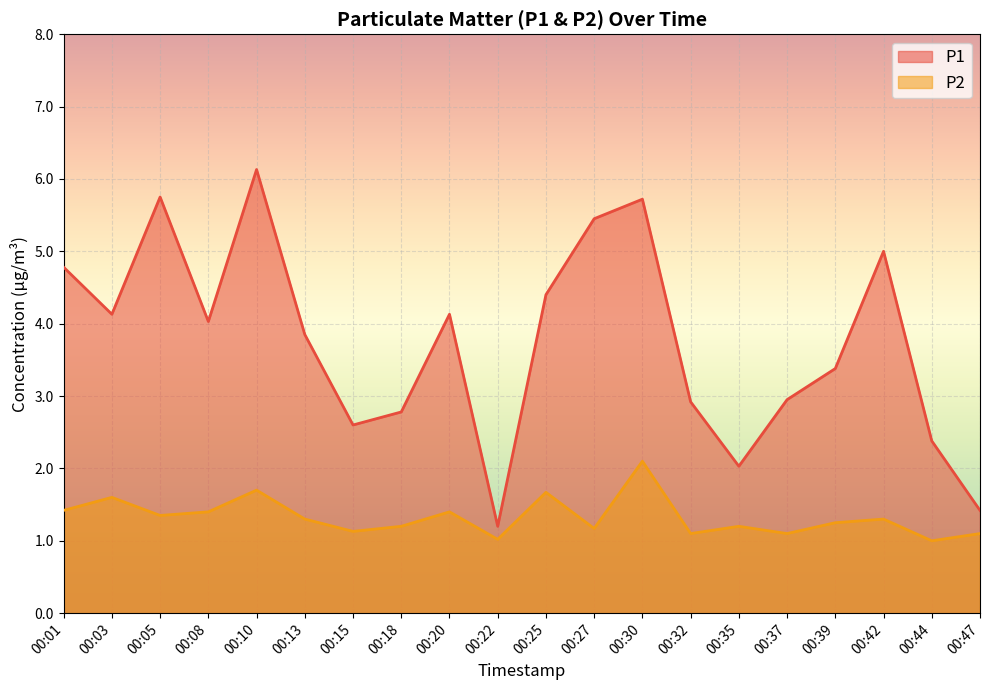

Which category has the lowest value in the P1 series?

00:22